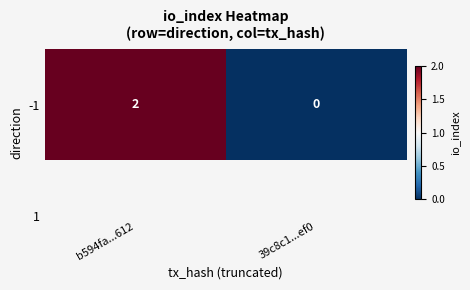

Which label corresponds to the largest value in the chart?

b594fa...612